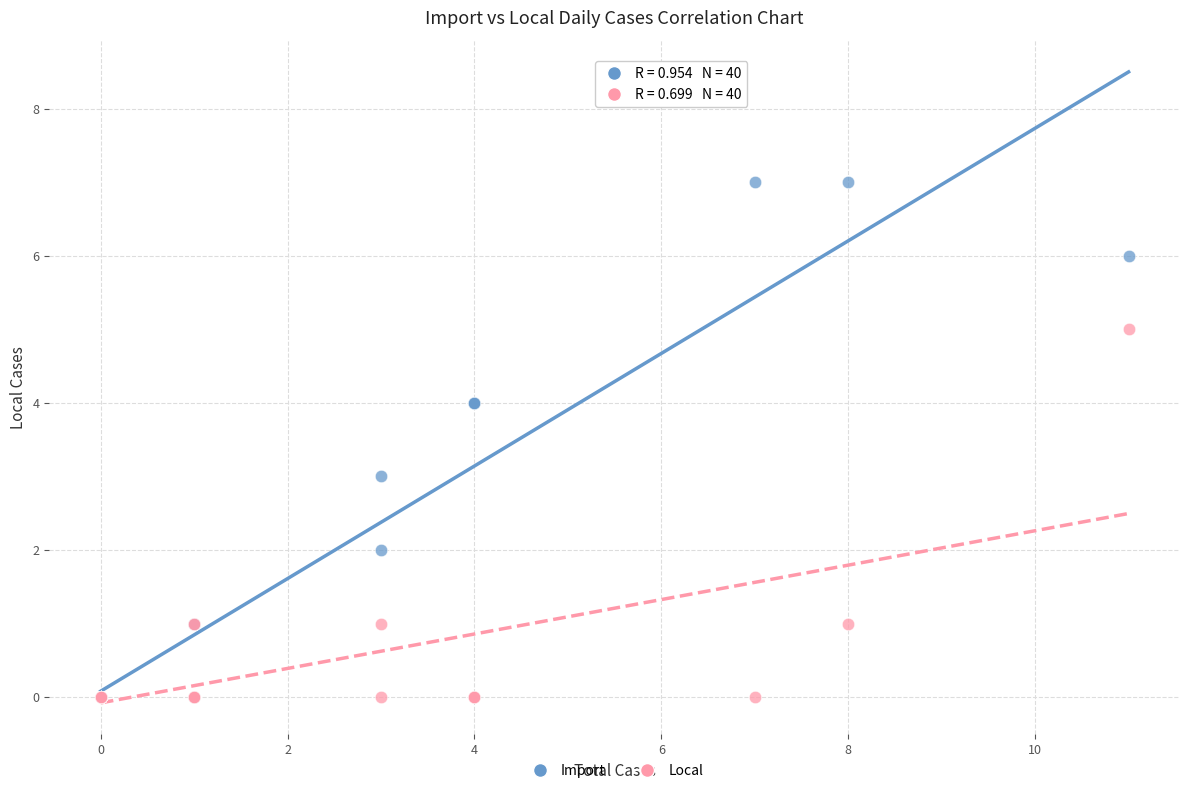

What are all the series names shown in the legend?

Import, Local